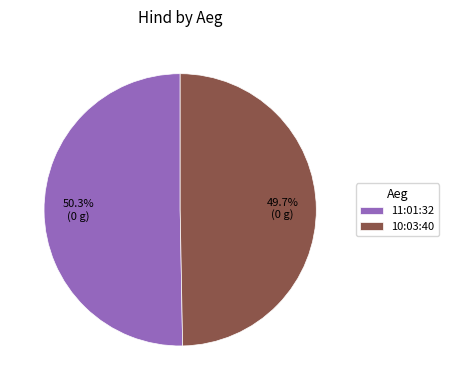

What percentage is NOT represented by 10:03:40?

50.3%